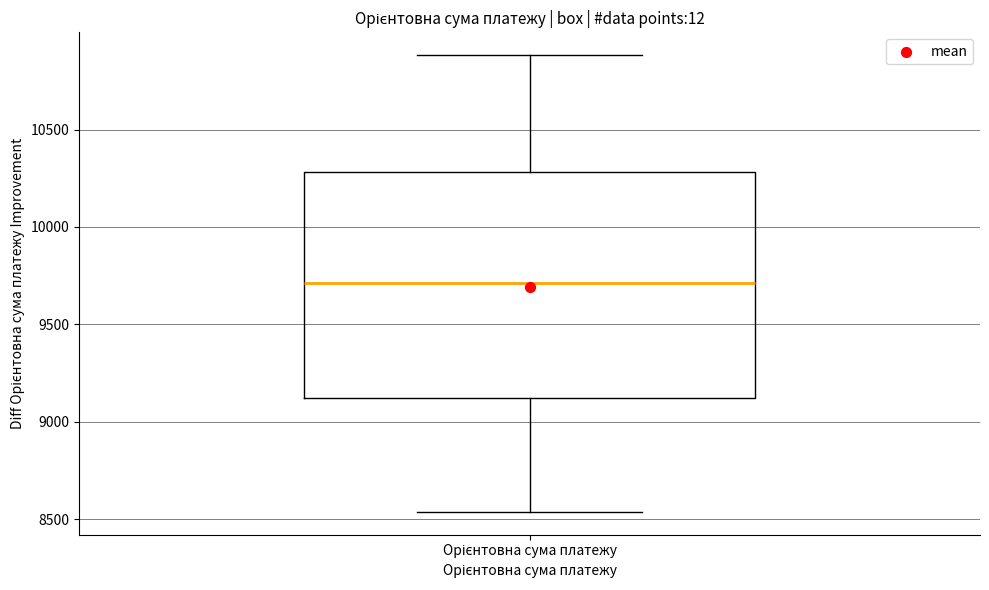

Read this box plot against the y-axis: the position of the median line, the range covered by the box, and the ends of both whiskers. The values are not printed on the chart, so give them approximately, as read against the axis.

median 9700, box 9100 to 10300, whiskers 8550 to 10900